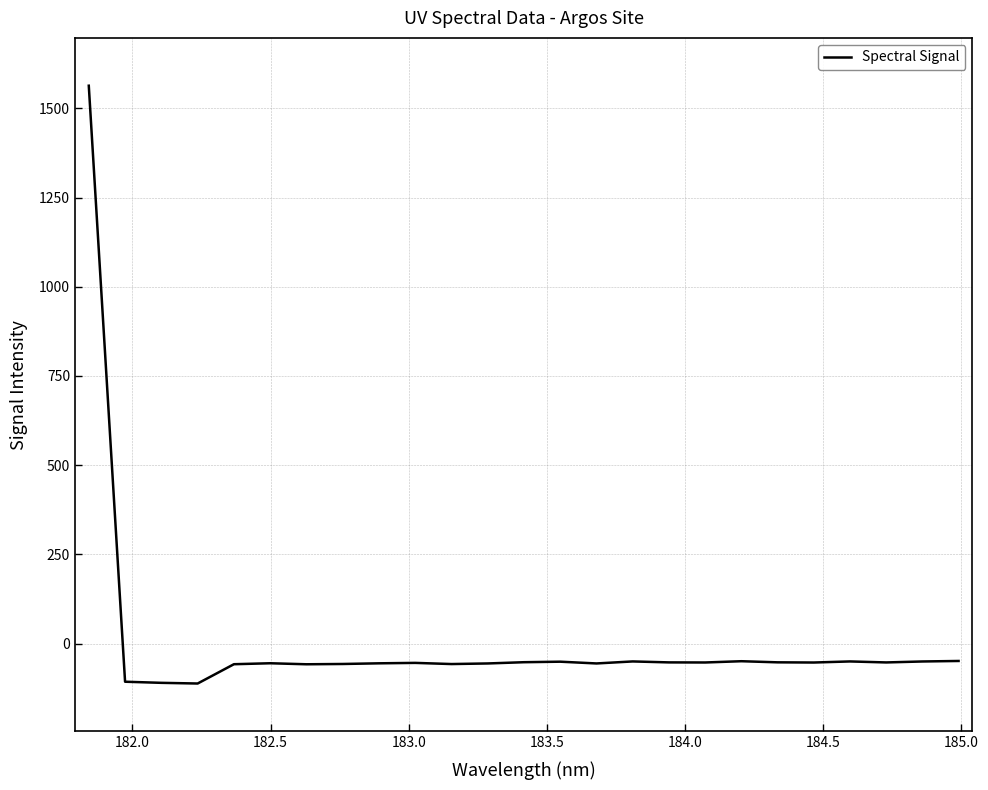

What is the maximum value shown in the chart?

1563.6